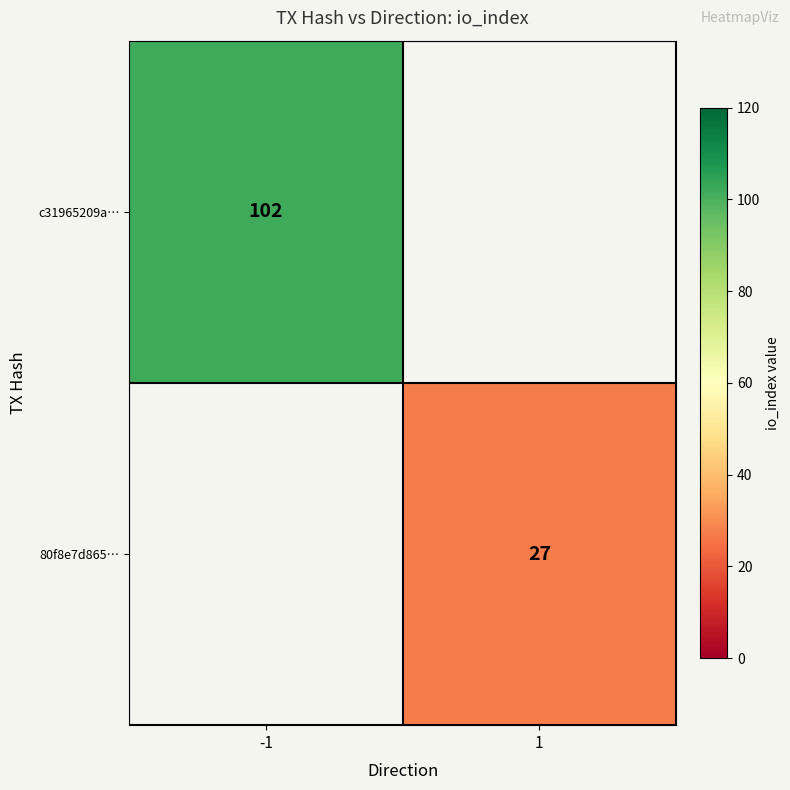

True or false: c31965209a… has a value of 102 at -1.

True